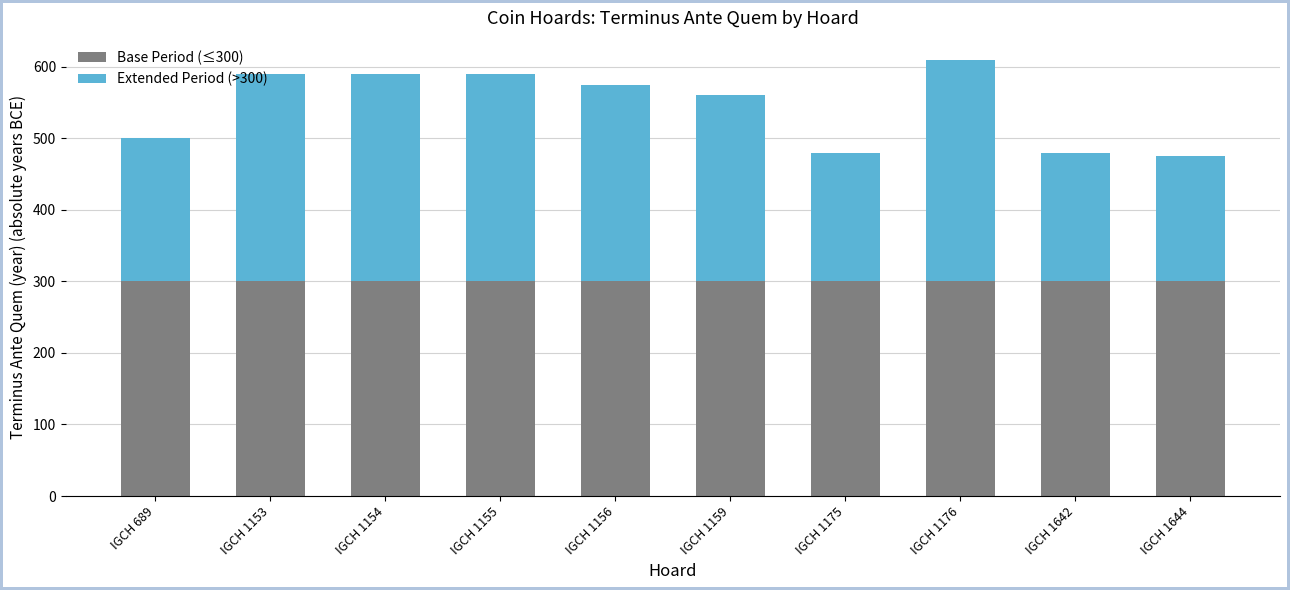

What is the total value across all series at IGCH 1154?

590